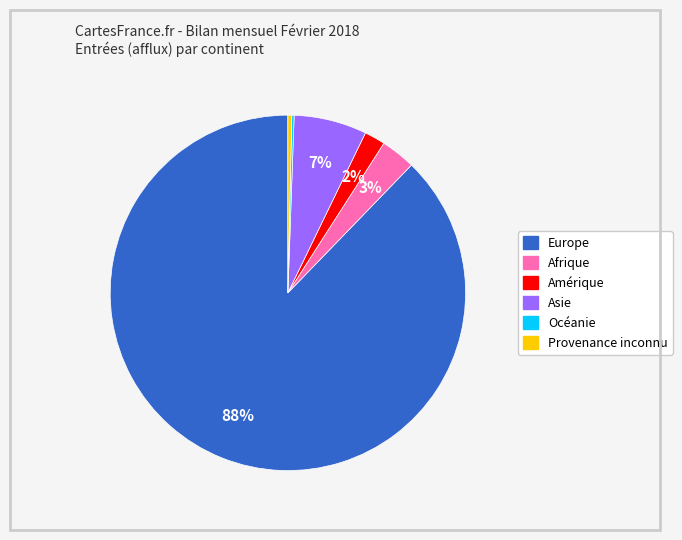

Approximately how many times larger is the value at Asie compared to Amérique?

3.5